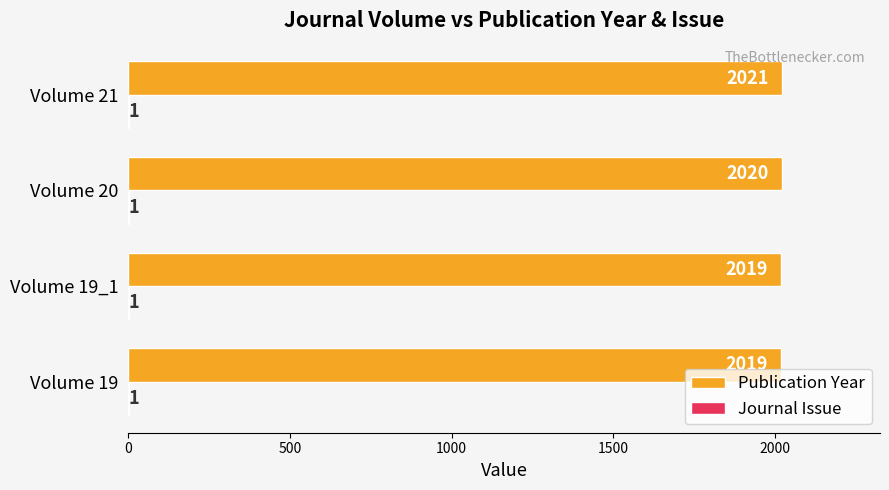

Which series has the largest total across all categories?

Publication Year